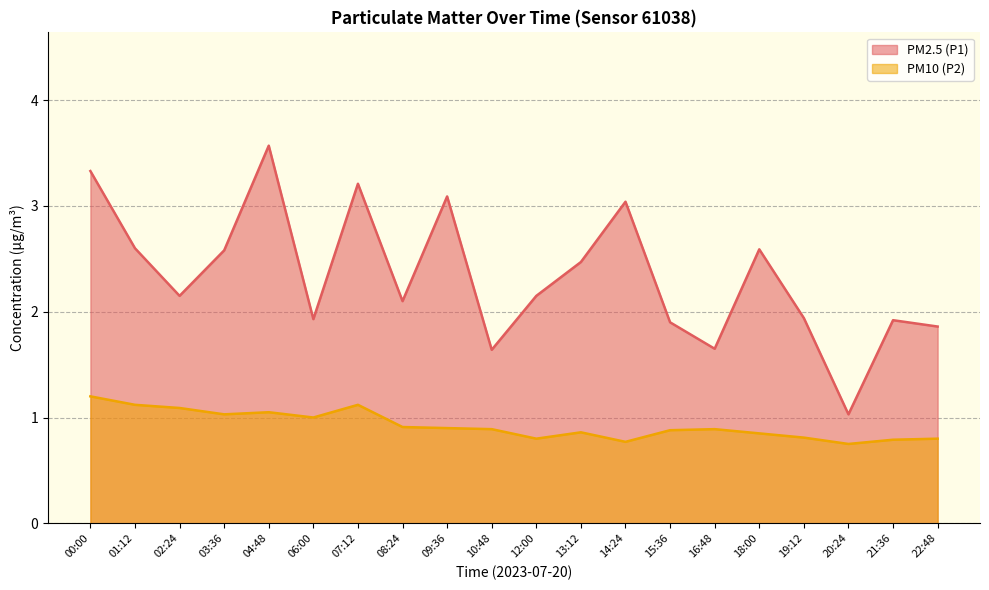

Is the value of PM10 (P2) at 13:12 greater than the value of PM2.5 (P1) at 00:00?

No